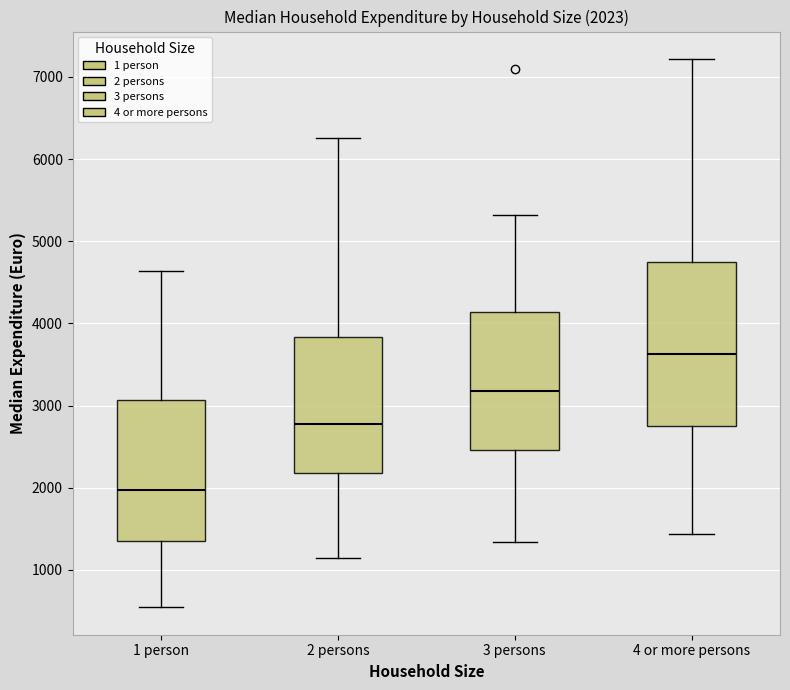

Which box has the highest median line?

4 or more persons